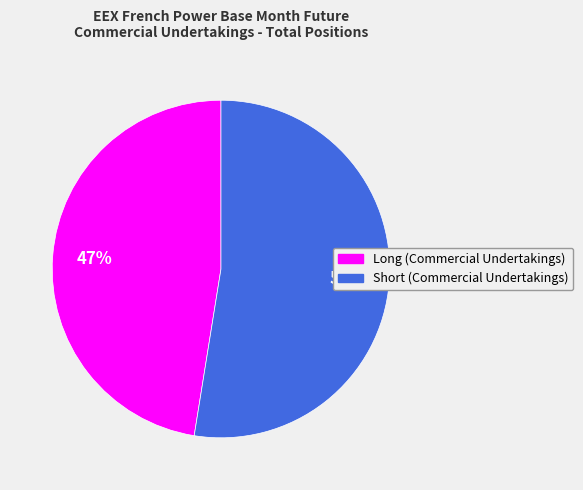

Is it true that Long (Commercial Undertakings) is 47% of the pie?

True